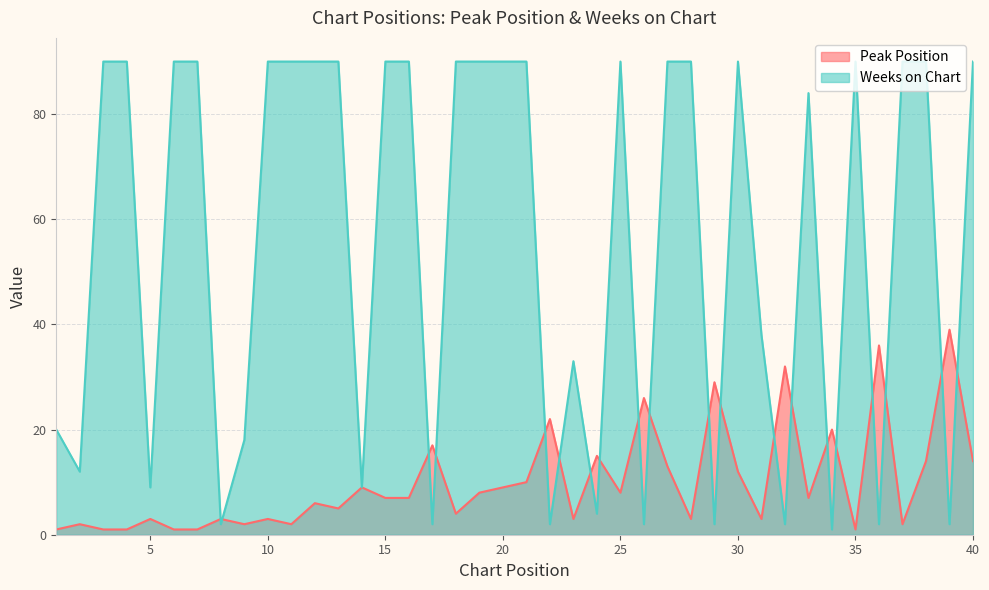

How many data points in Weeks on Chart are less than 90?

18